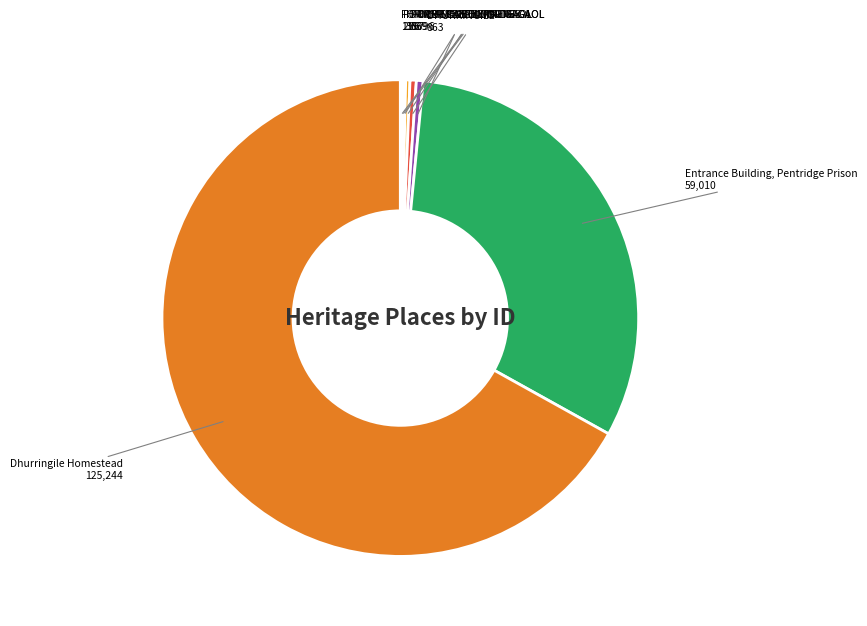

Which slice represents more than half of the pie?

Dhurringile Homestead